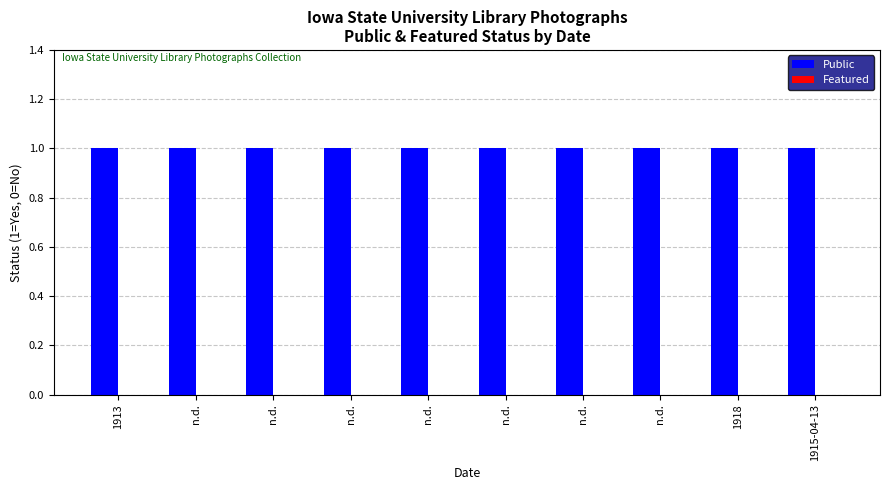

At how many categories does at least one series exceed 0?

10